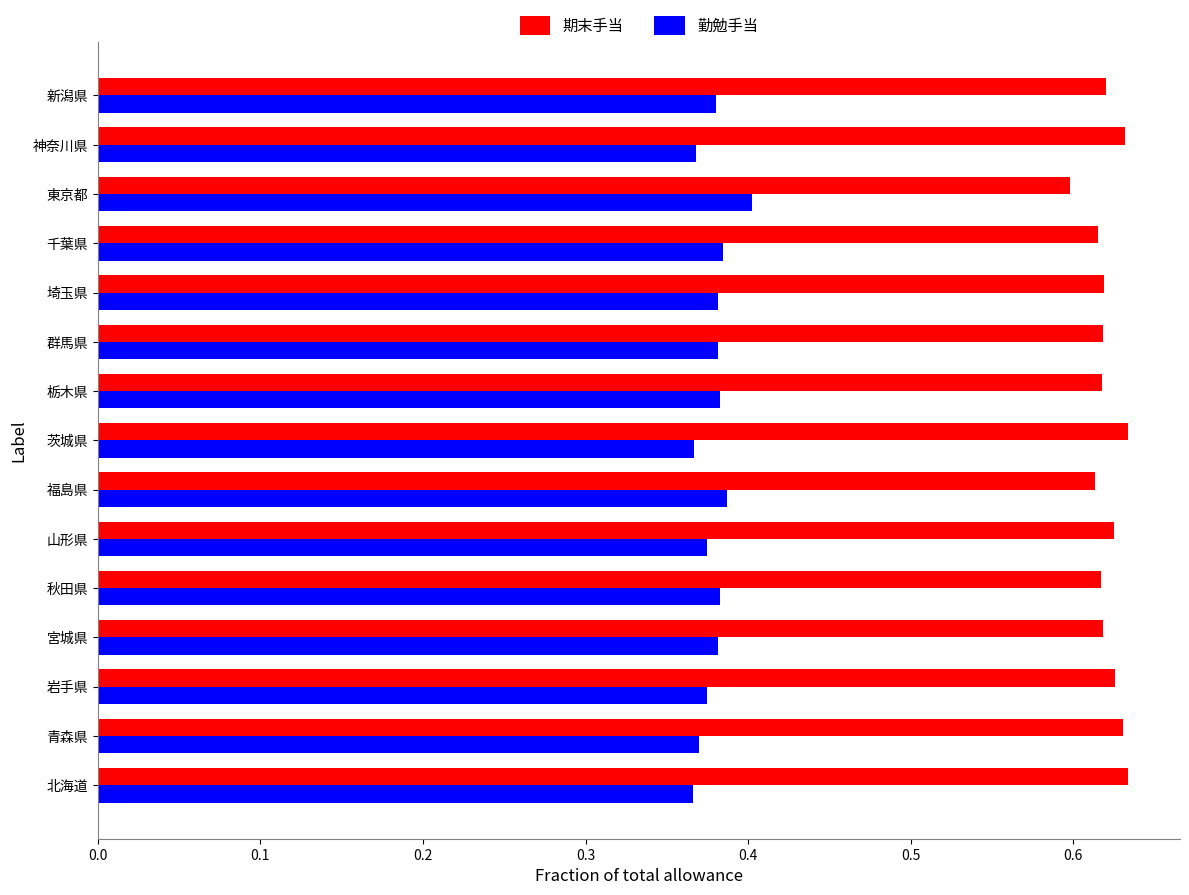

Rank the series by their average value, from lowest to highest.

勤勉手当, 期末手当